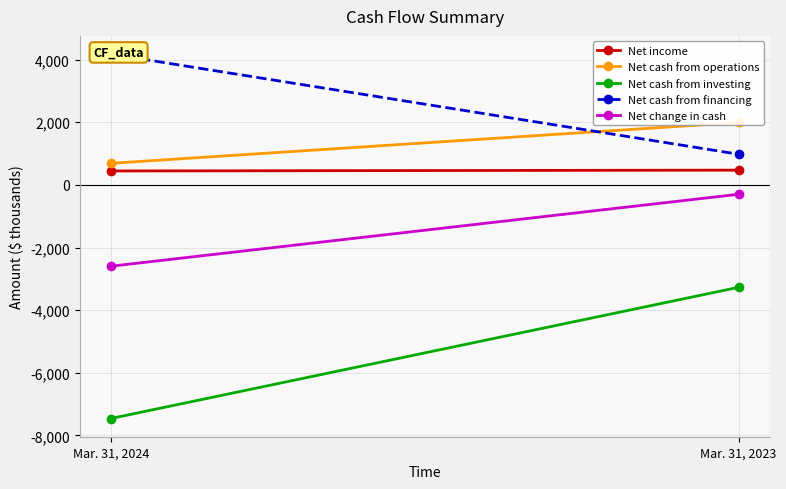

Rank the categories by Net change in cash value from lowest to highest.

Mar. 31, 2024, Mar. 31, 2023